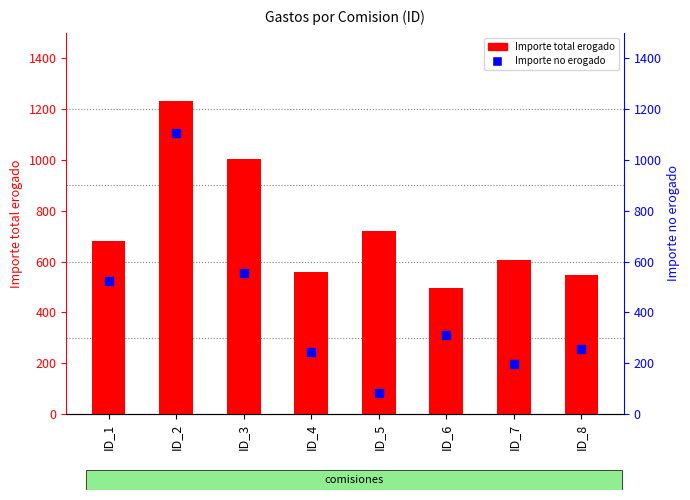

At how many categories does at least one series exceed 1096?

1